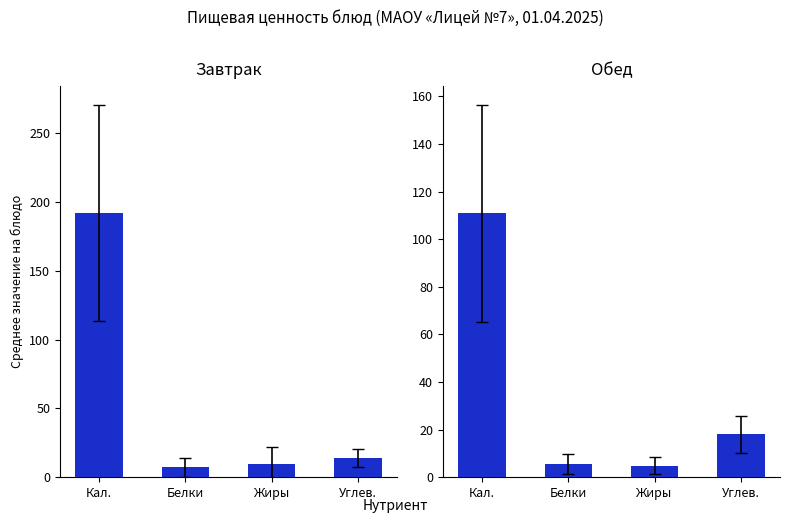

At which category does the chart reach its peak across all series?

Кал.